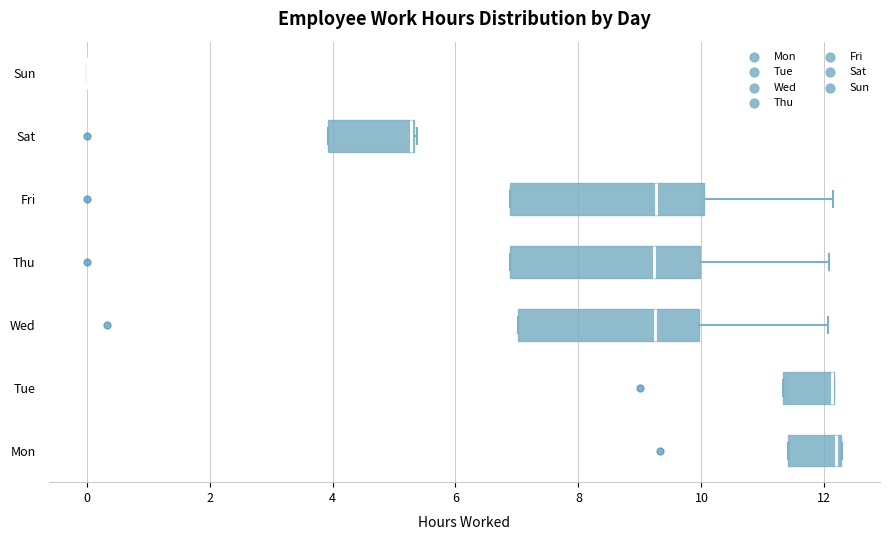

Where is the left edge of the box for Sat on the x-axis? The values are not printed on the chart, so give them approximately, as read against the axis.

4.0